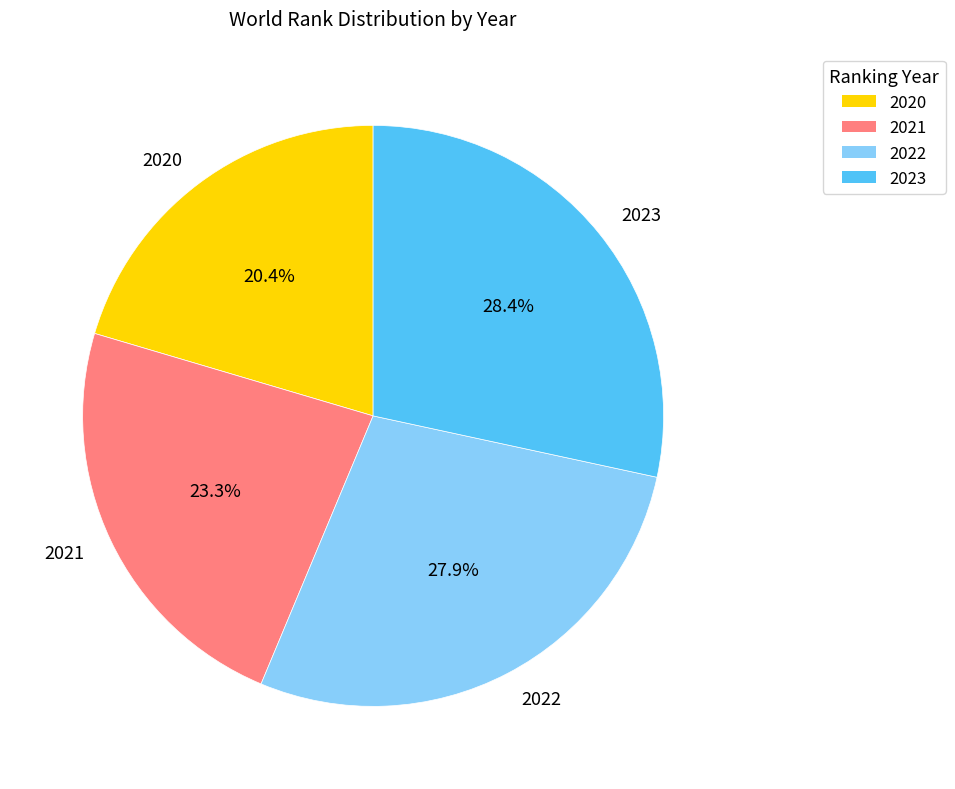

Is there a majority slice in this chart?

No